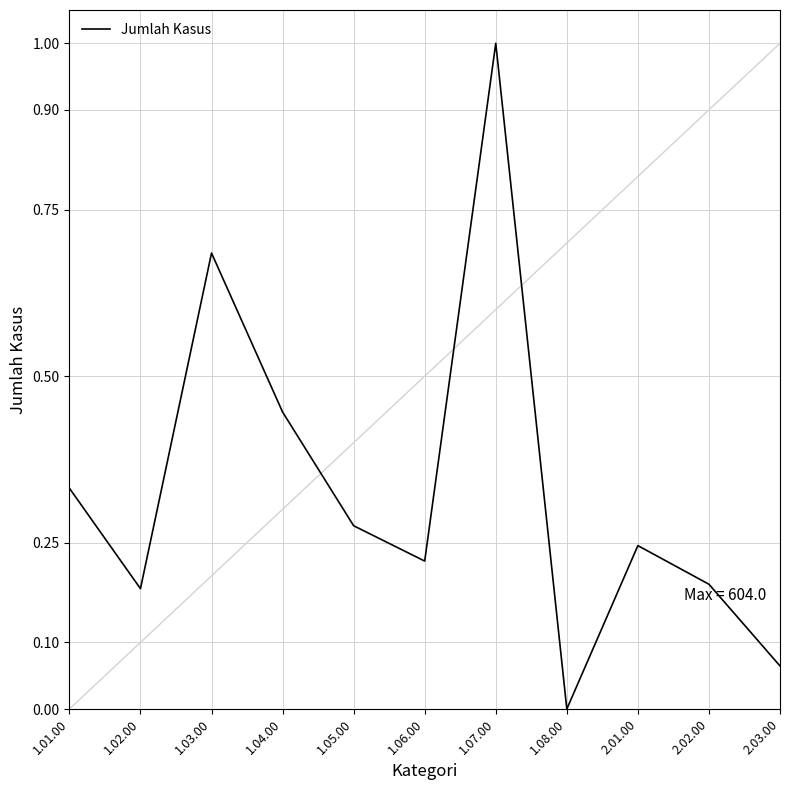

What is the change in value from 1.07.00 to 1.08.00?

-1.0